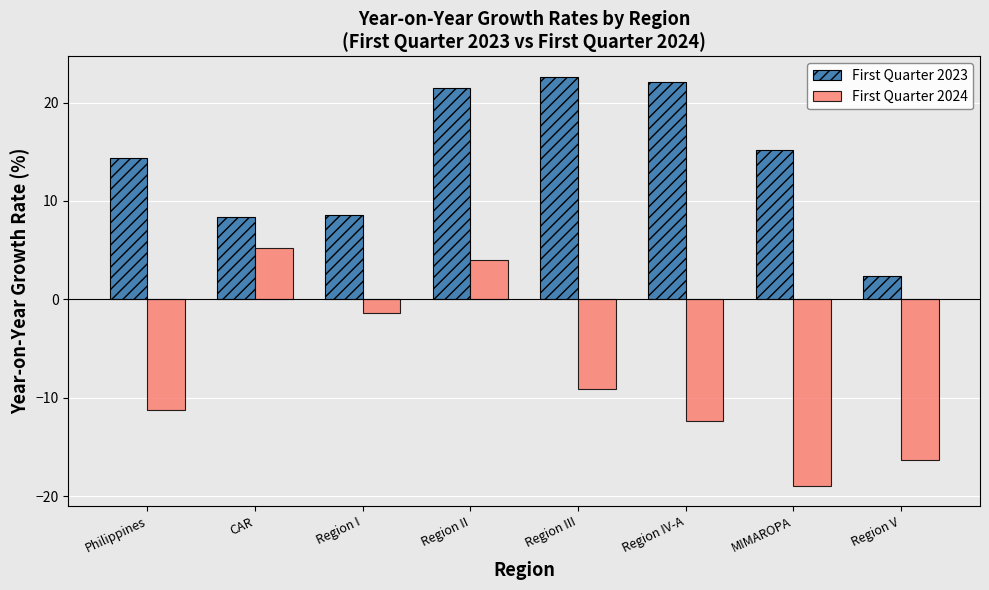

List the series in order of their peak value, highest first.

First Quarter 2023, First Quarter 2024